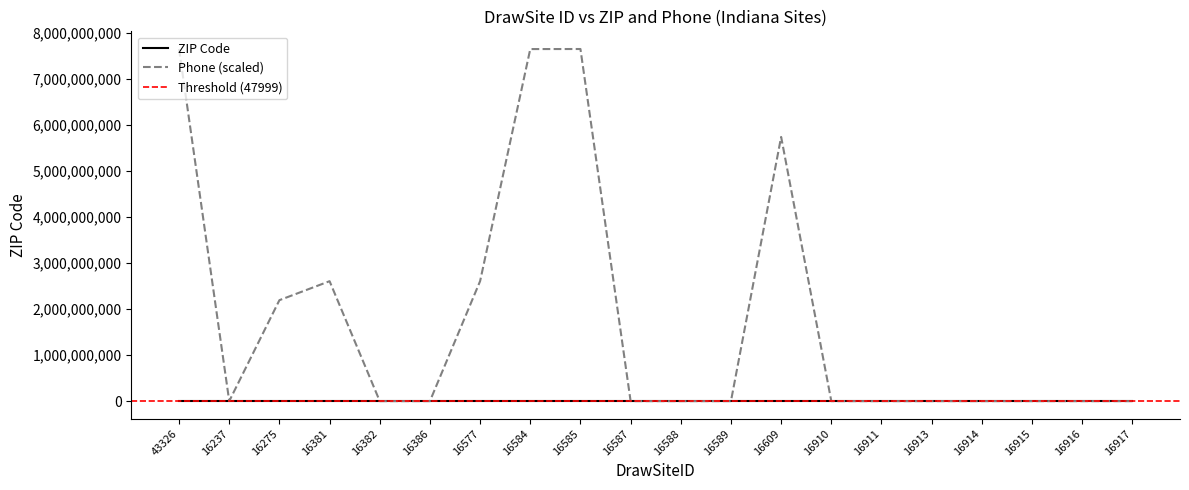

Which series has the widest spread of values?

Phone